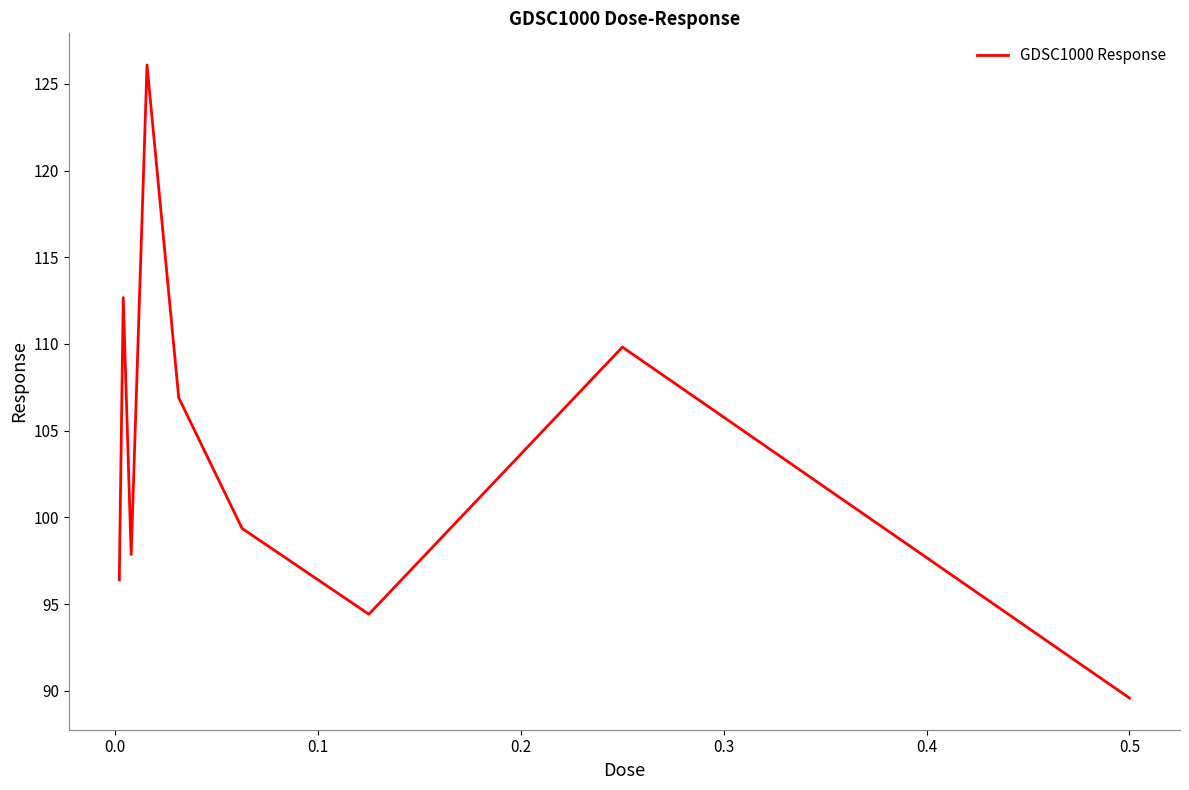

What is the minimum value shown in the chart?

89.6